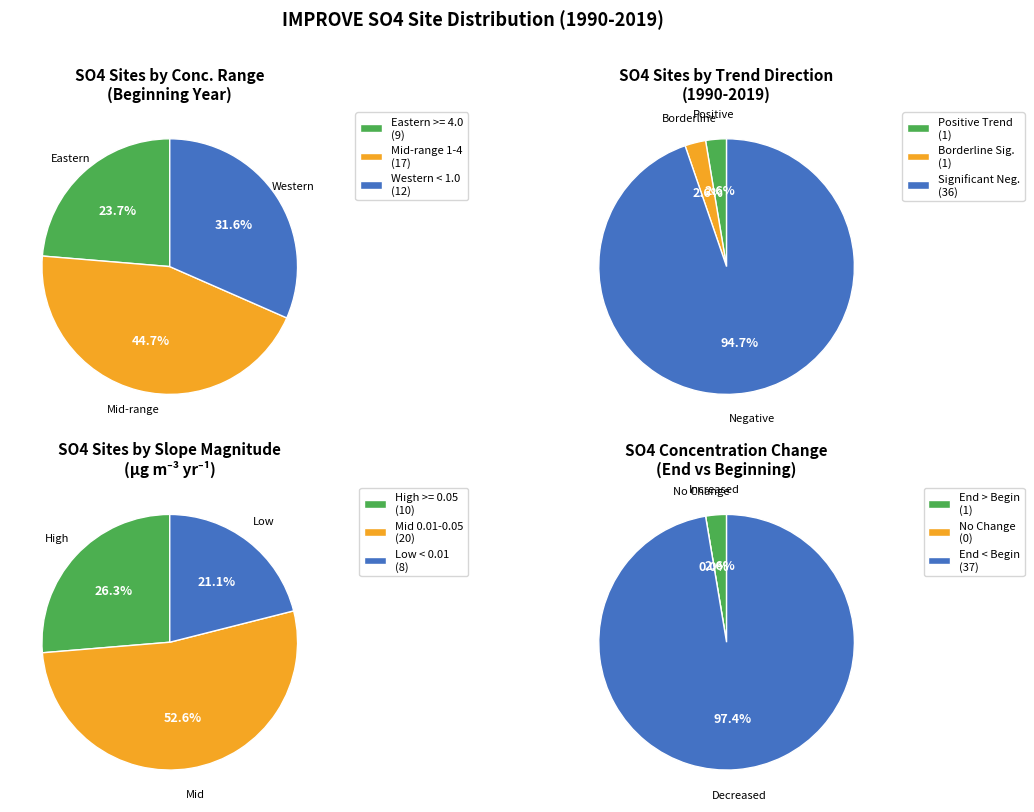

True or false: 27 accounts for 7% of the total.

False